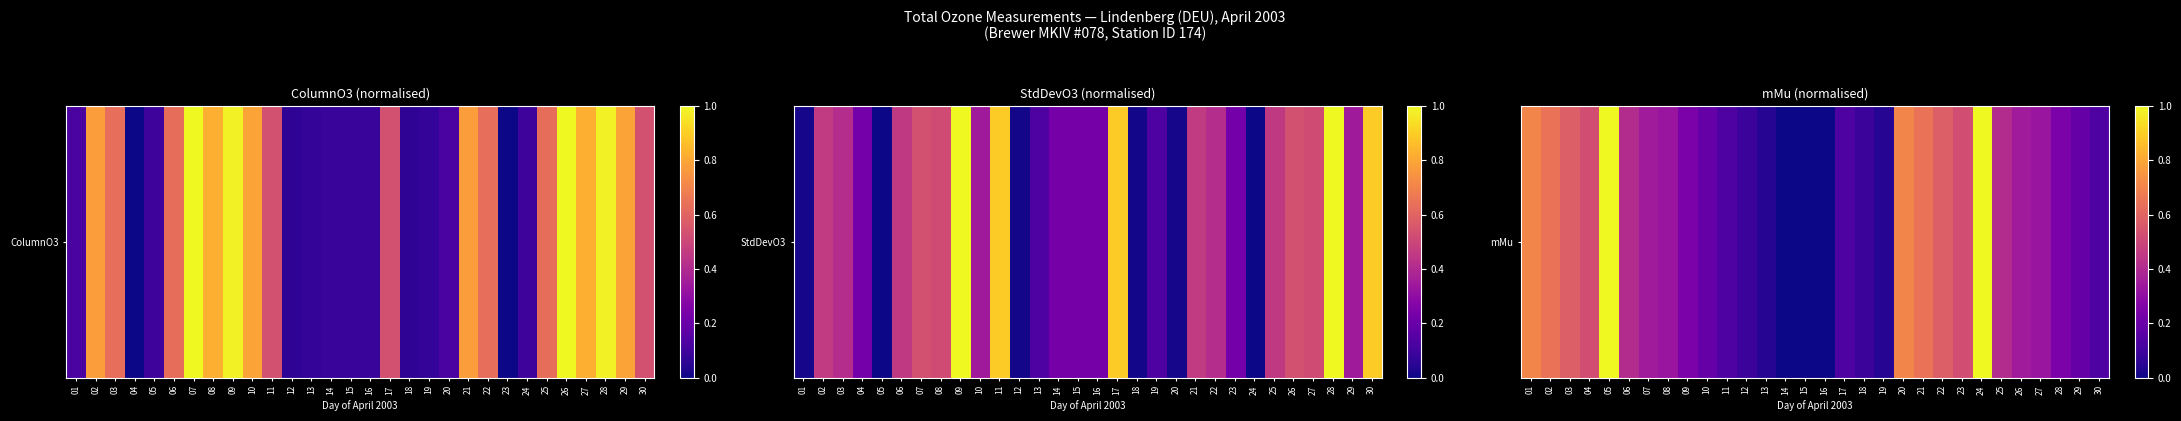

List the labels in order of value, smallest first.

14, 15, 16, 13, 19, 12, 18, 11, 17, 30, 10, 29, 09, 28, 08, 27, 07, 26, 06, 25, 04, 23, 03, 22, 02, 21, 01, 20, 05, 24